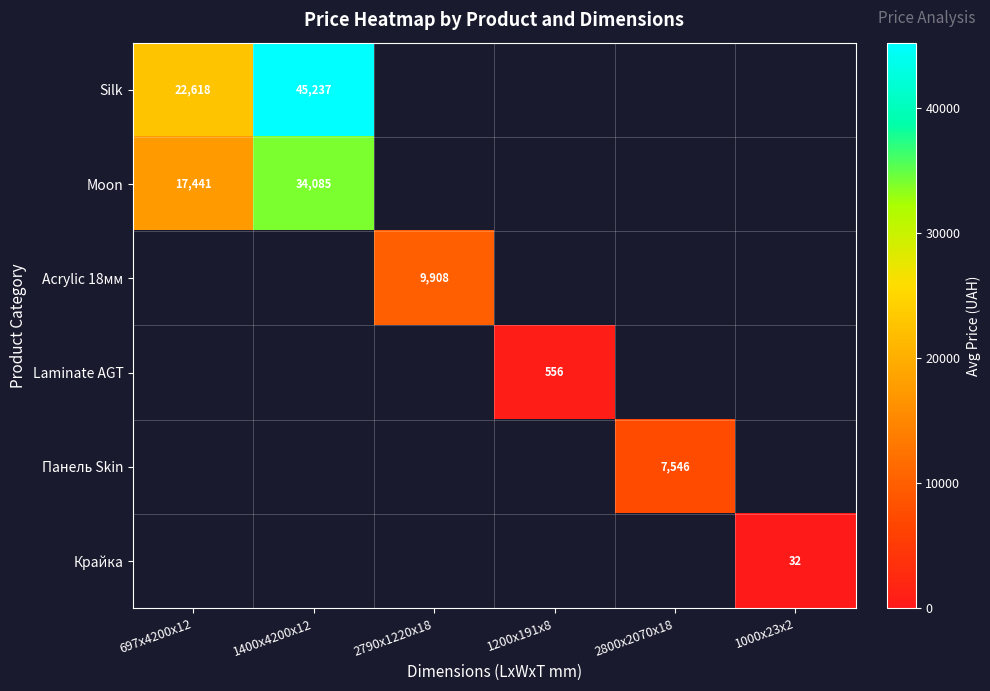

Is the value of Silk at 1400x4200x12 greater than the value of Крайка at 1000x23x2?

Yes